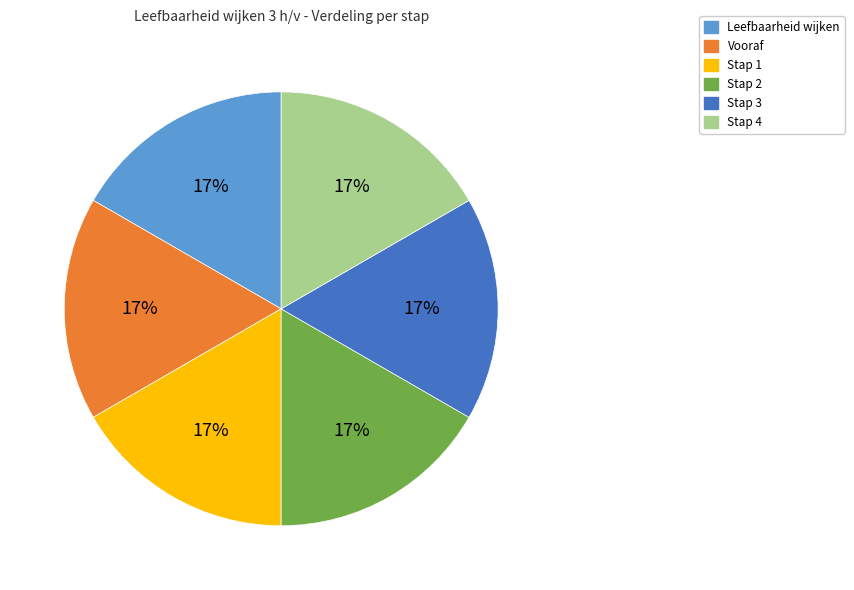

Is Stap 3 the majority of the pie?

No